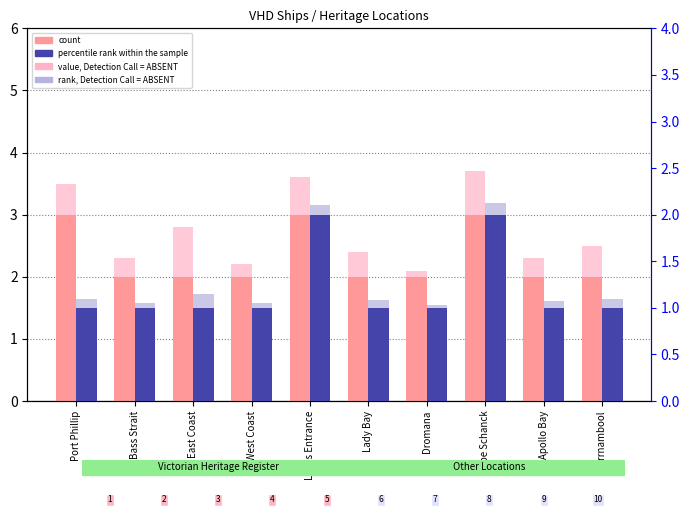

True or false: count has a value of 3.5 at Apollo Bay.

False